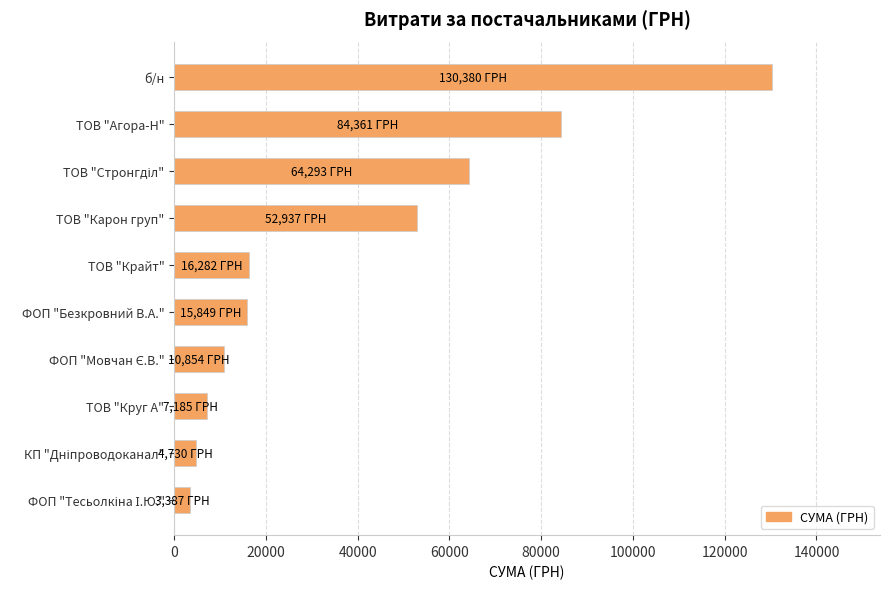

What is the change in value from ТОВ "Агора-Н" to ТОВ "Круг А"?

-77175.2